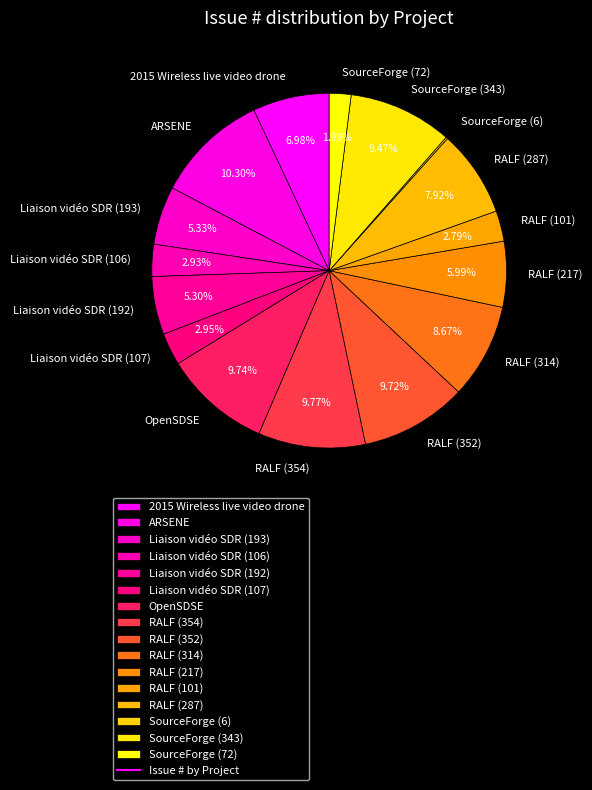

Which slice is the largest?

ARSENE